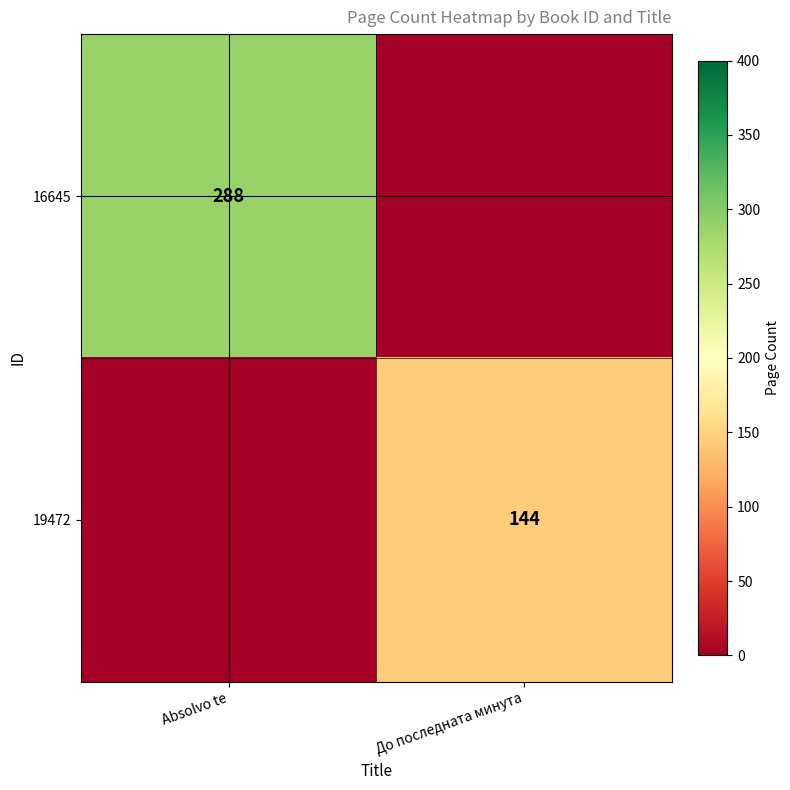

The value of 16645 at Absolvo te is 288. True or false?

True